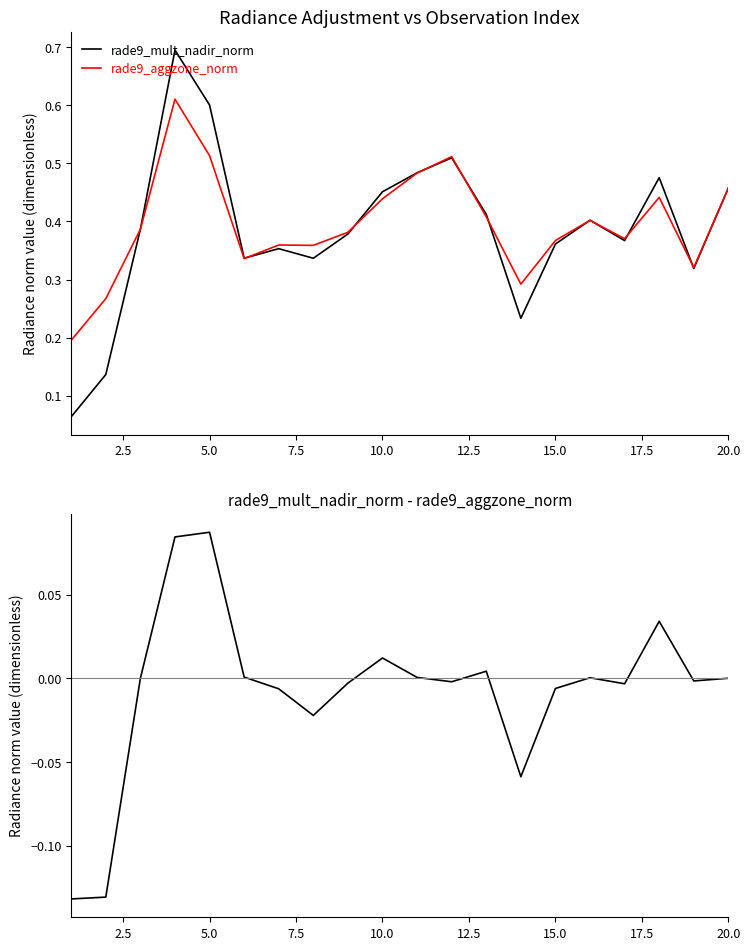

True or false: rade9_mult_nadir_norm - rade9_aggzone_norm and rade9_mult_nadir_norm intersect in this chart.

False